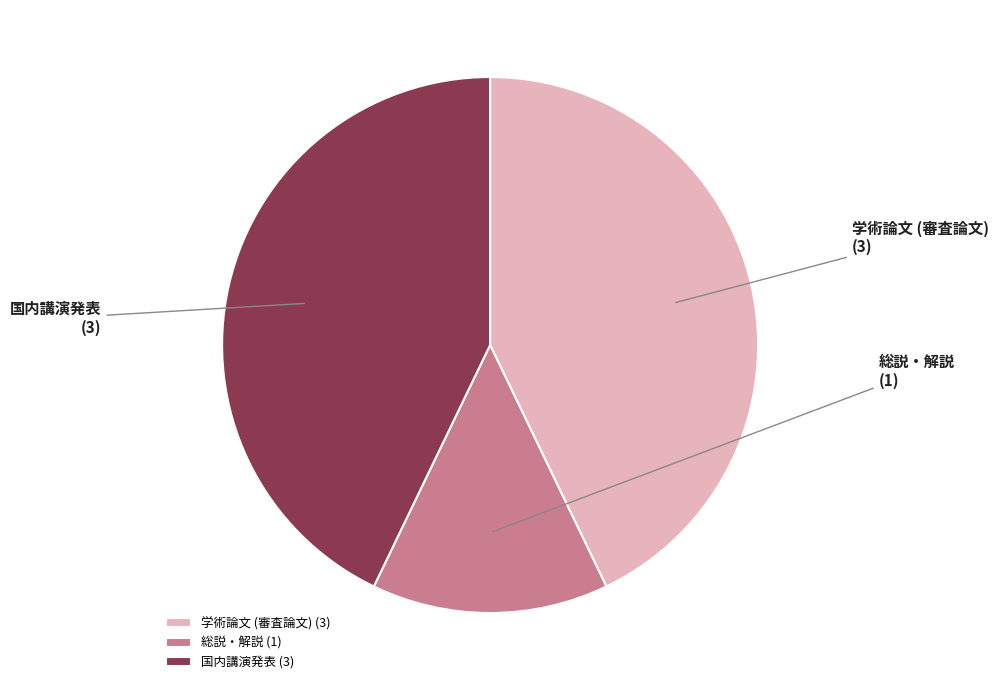

Is it true that 総説・解説 is 26% of the pie?

False